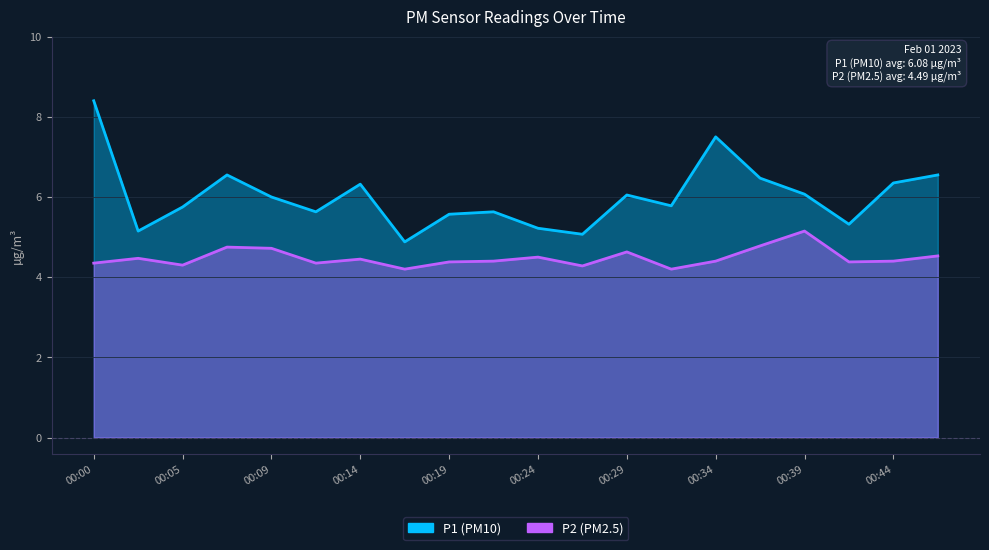

What are all the series names shown in the legend?

P1, P2